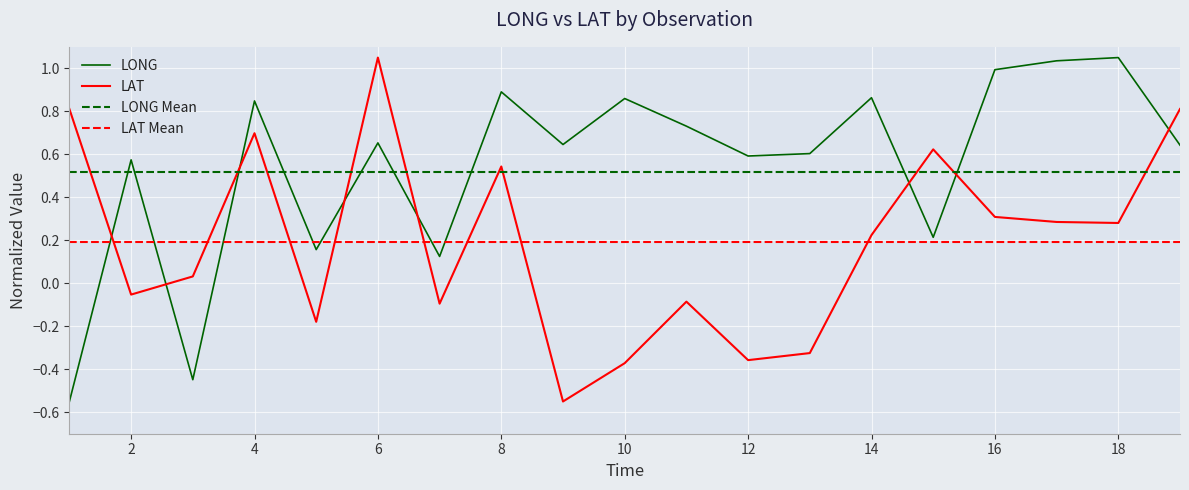

Reading left to right, extract all data points from this chart.

LONG: -0.6	0.6	-0.4	0.8	0.2	0.7	0.1	0.9	0.6	0.9	0.7	0.6	0.6	0.9	0.2	1.0	1.0	1.1	0.6
LAT: 0.8	-0.1	0.0	0.7	-0.2	1.1	-0.1	0.5	-0.6	-0.4	-0.1	-0.4	-0.3	0.2	0.6	0.3	0.3	0.3	0.8